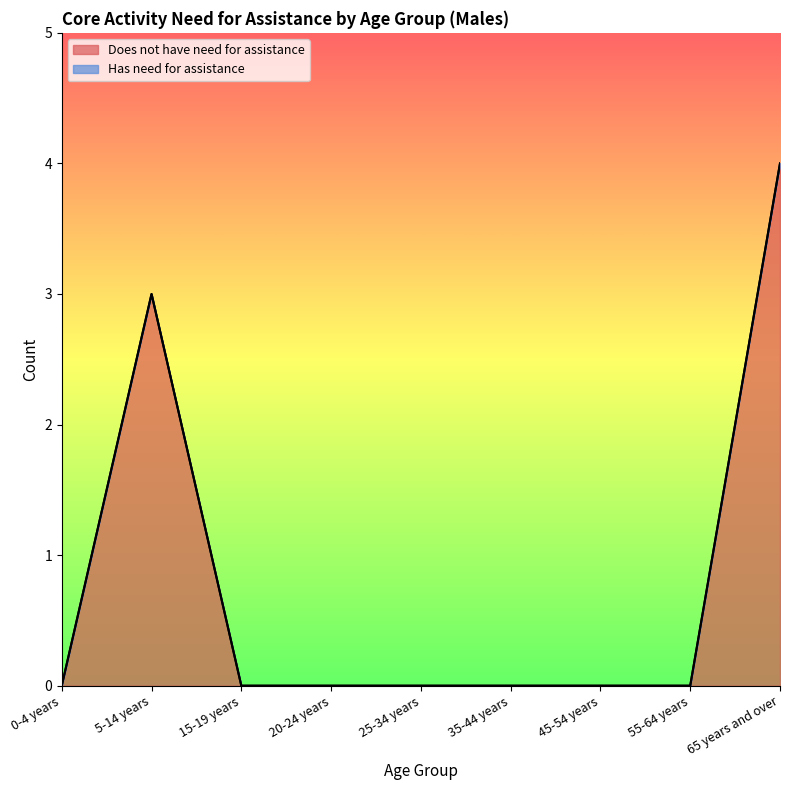

What position from the right is 55-64 years?

2